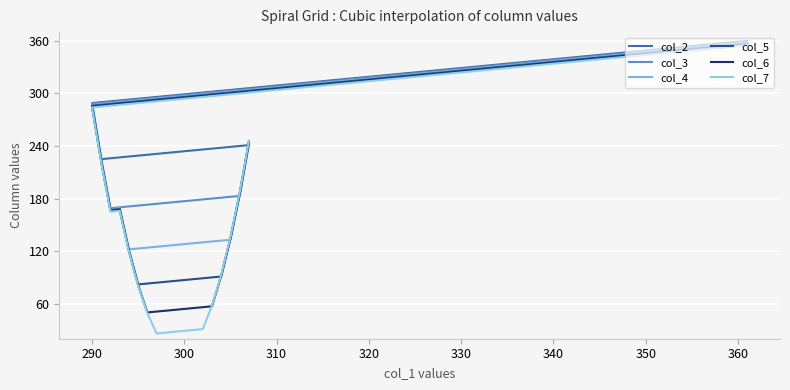

What is the sum of all col_4 values?

3163